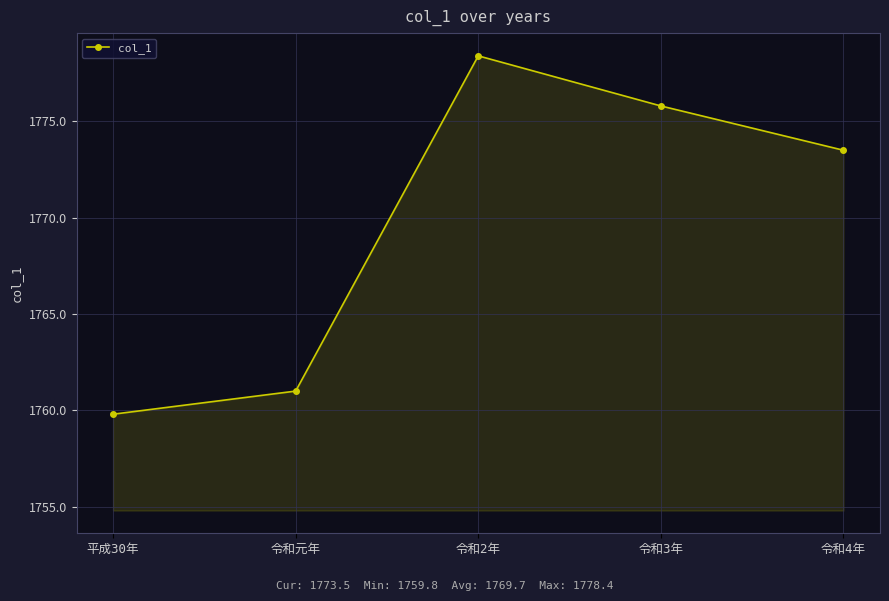

What is the difference between the second highest and second lowest values?

14.8